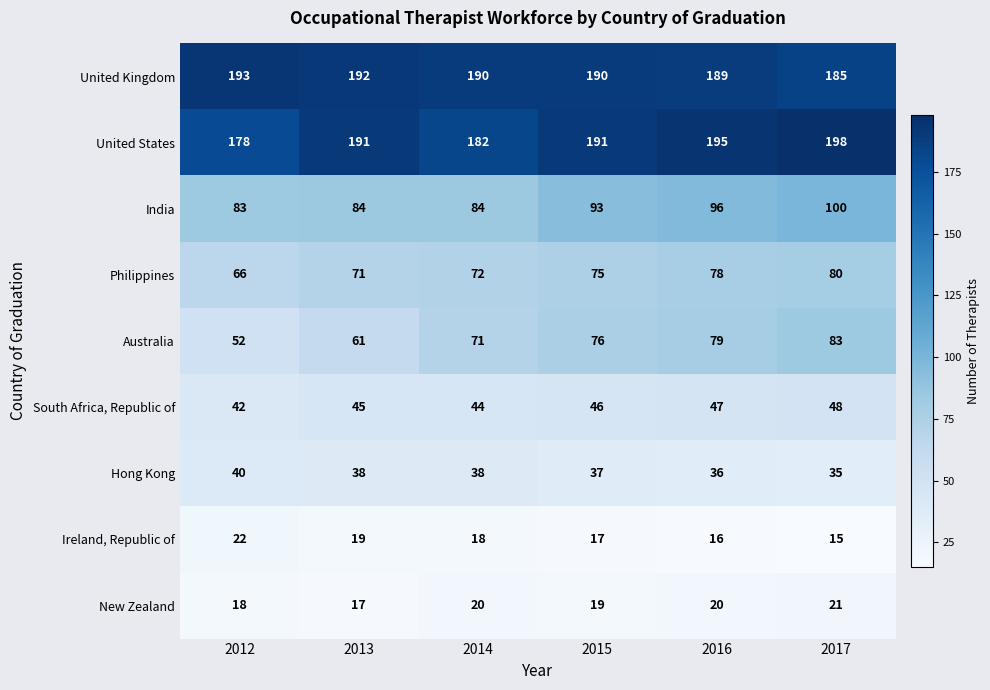

What is the approximate value of South Africa, Republic of at 2017?

48